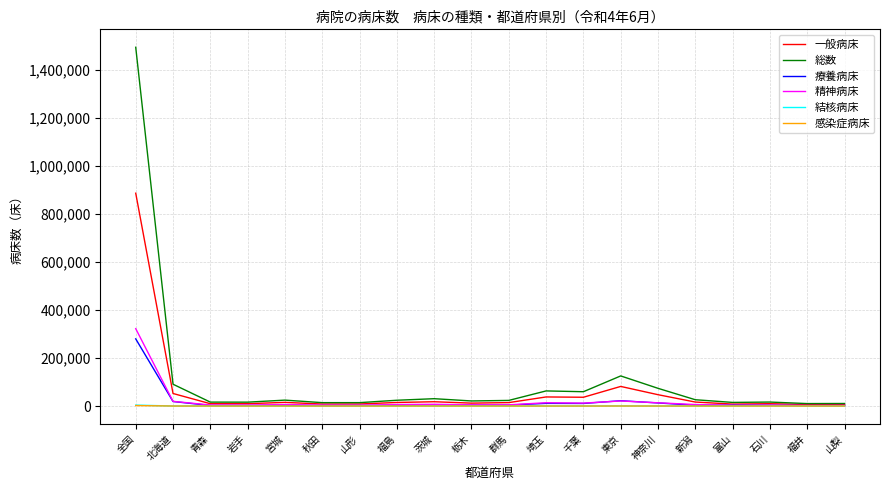

What is the spread (max minus min) of values at 青森?

16305